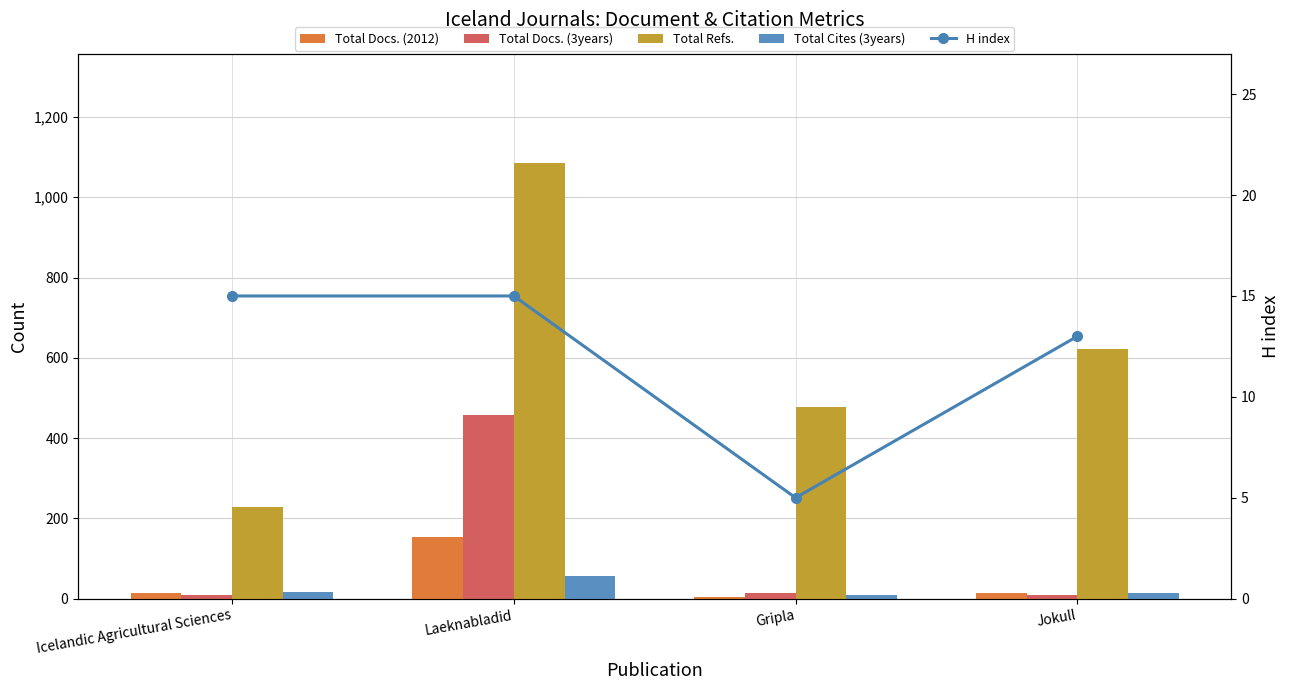

What is the minimum value shown in the chart?

5